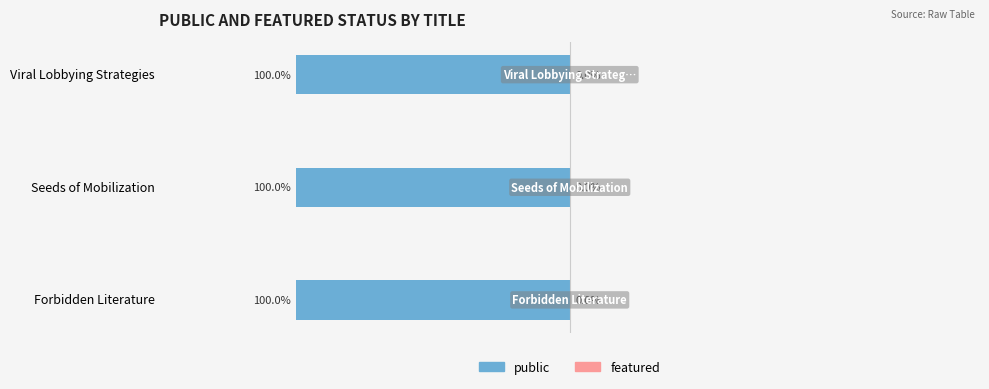

Reading right to left, transcribe all the data shown in this chart.

public: 1	1	1
featured: 0	0	0